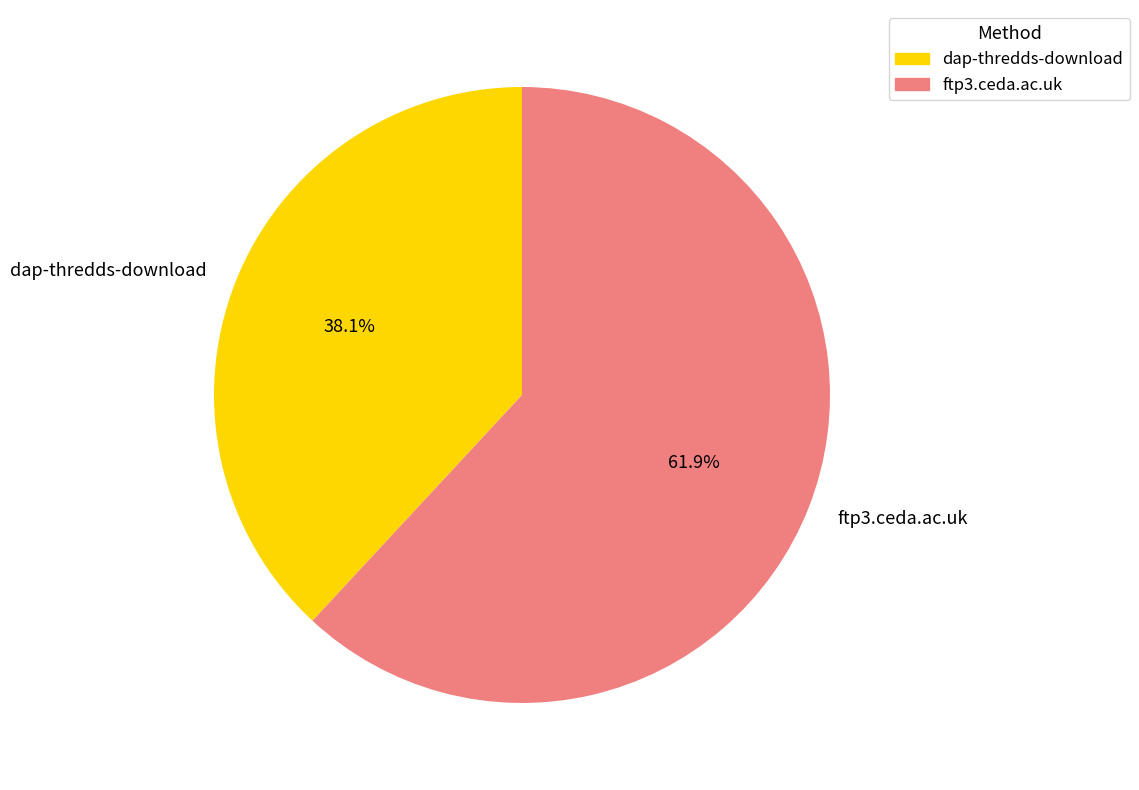

How many slices are in this pie chart?

2